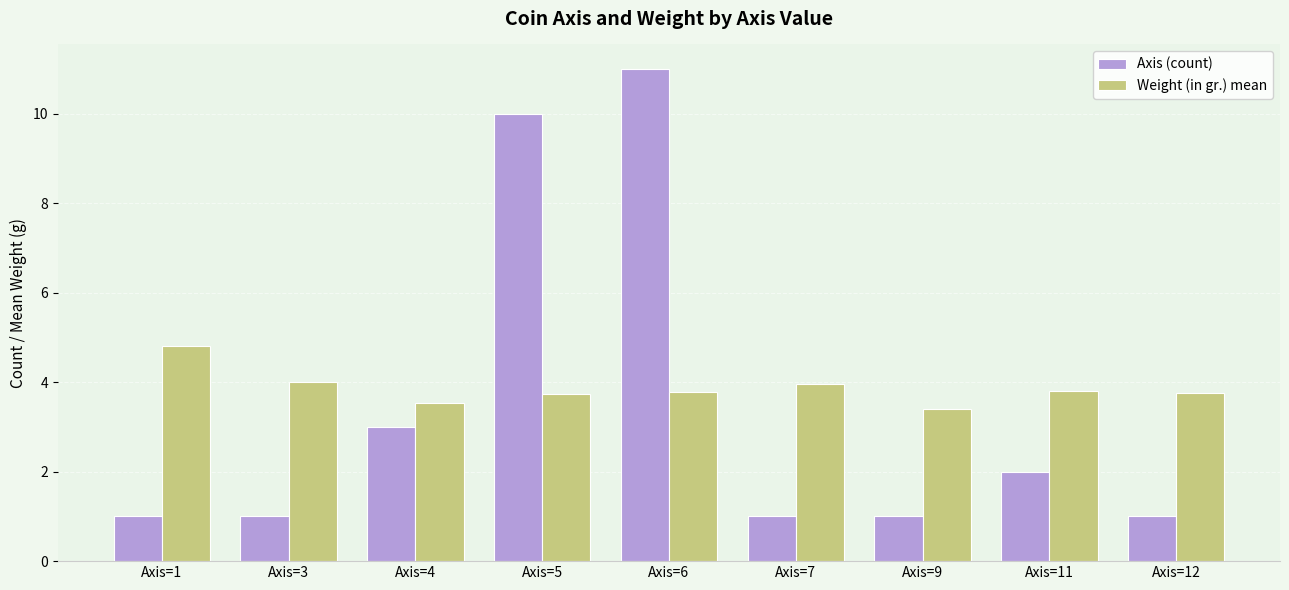

How many Axis (count) values are between 1 and 3?

7